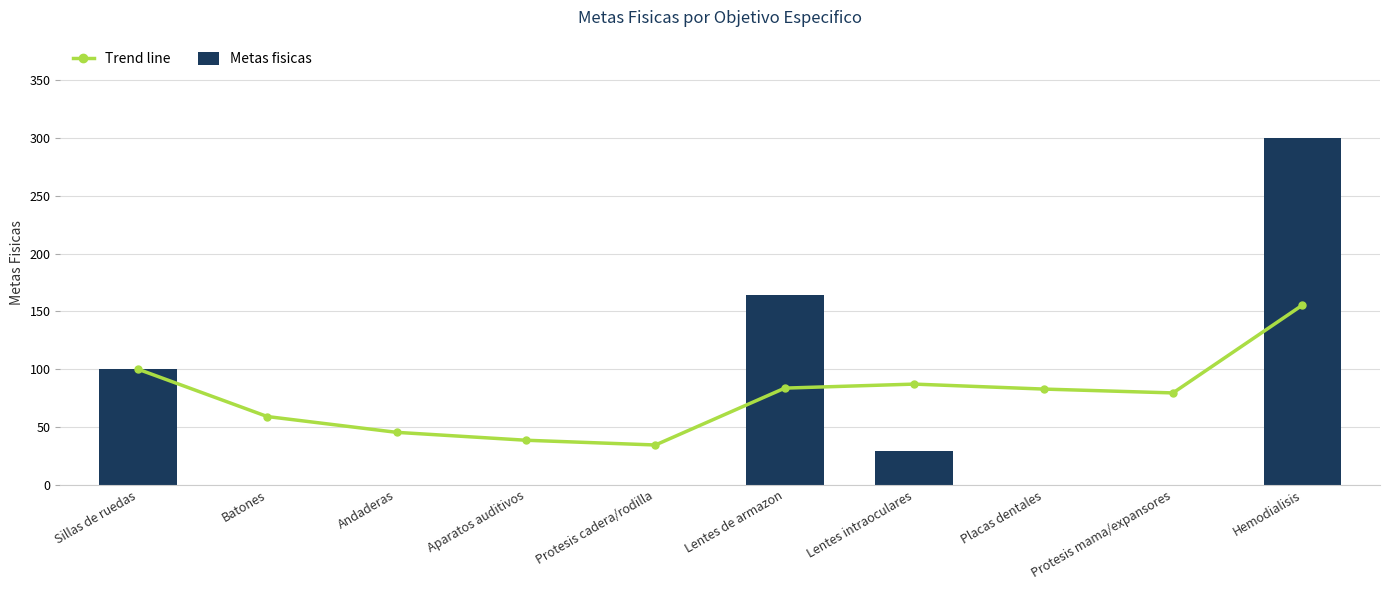

Rank the series by their maximum value, from lowest to highest.

Trend line, Metas fisicas